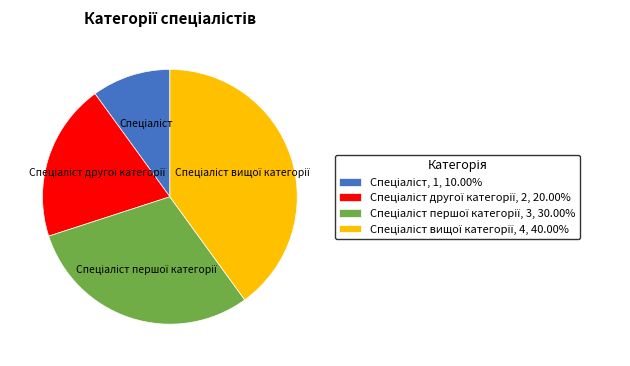

Does any single category account for the majority?

No